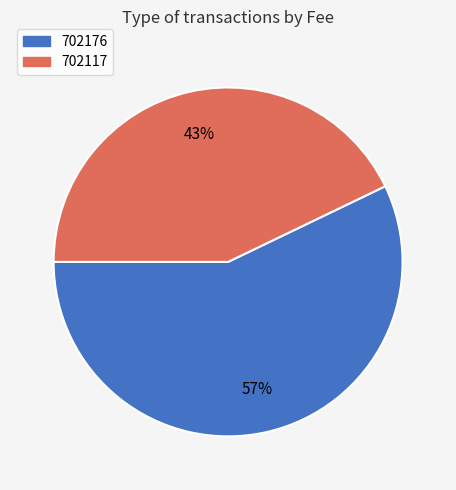

Do 702176 and 702117 together represent more than half of the pie?

Yes